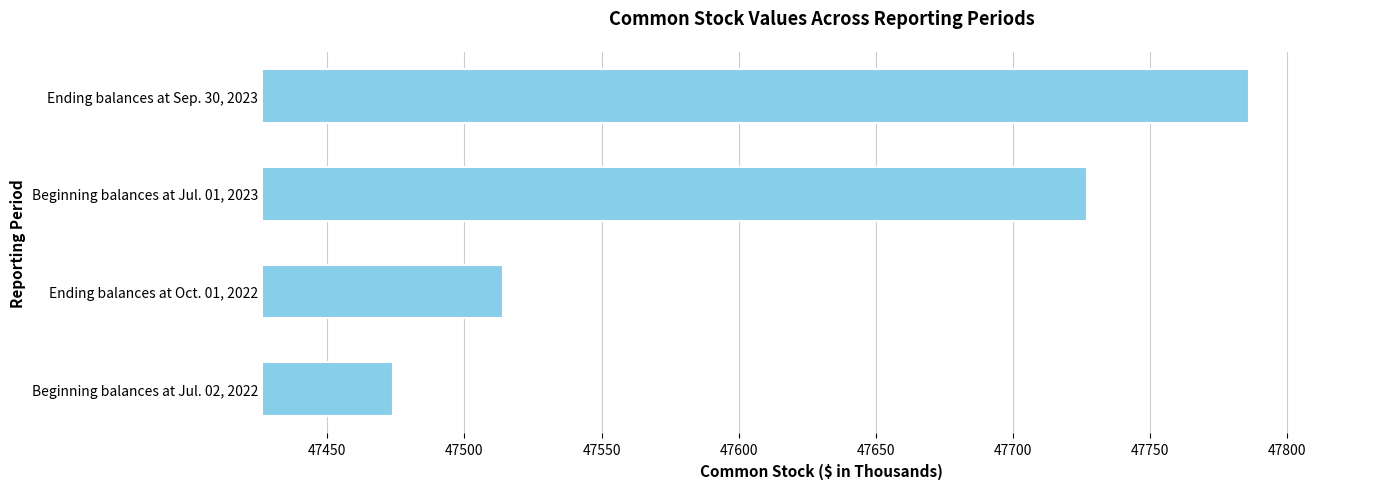

Rank the categories by value from highest to lowest.

Ending balances at Sep. 30, 2023, Beginning balances at Jul. 01, 2023, Ending balances at Oct. 01, 2022, Beginning balances at Jul. 02, 2022